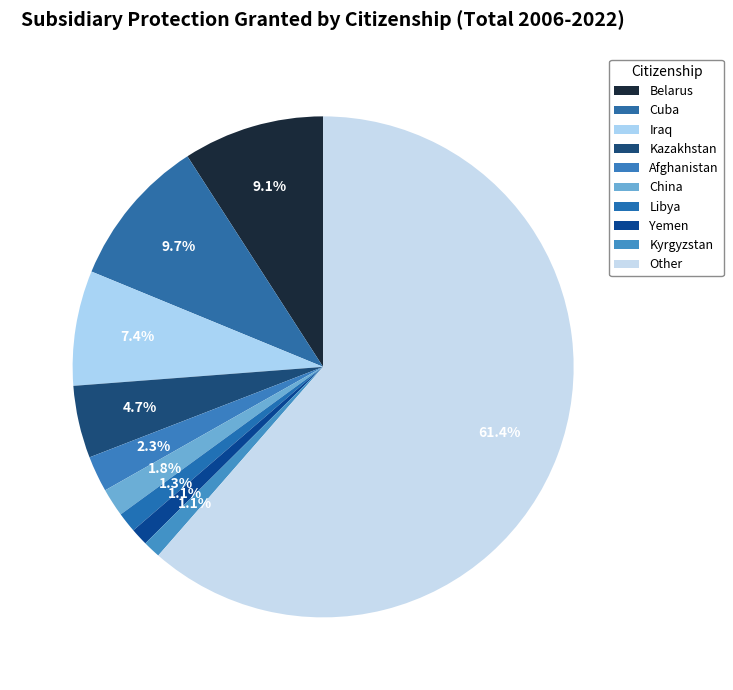

True or false: Other accounts for 68% of the total.

False